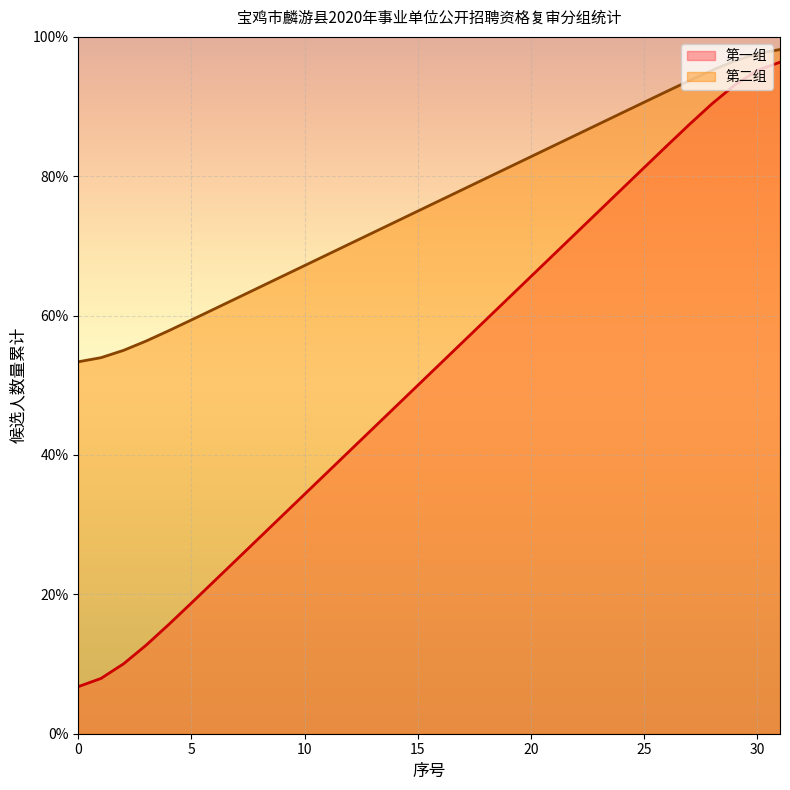

Where is 第一组 nearest to the value 51?

15